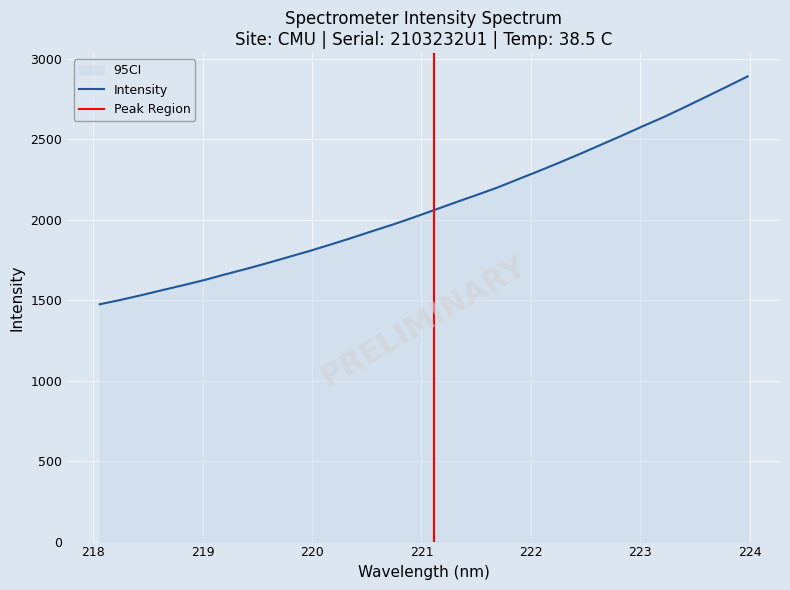

What is the difference between the maximum and minimum values?

1415.2